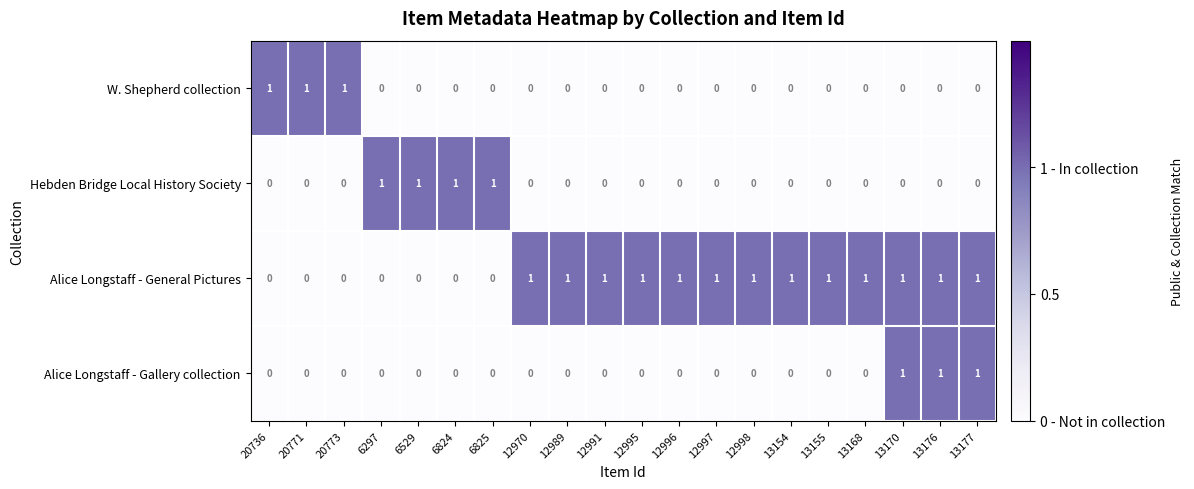

At how many categories does at least one series exceed 0?

20